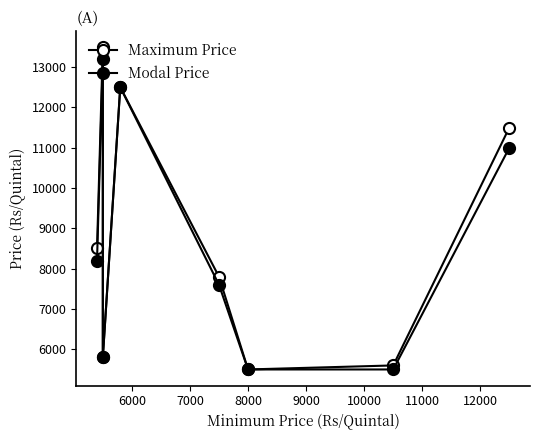

What is the difference between the maximum and minimum values in the Modal Price series?

7700